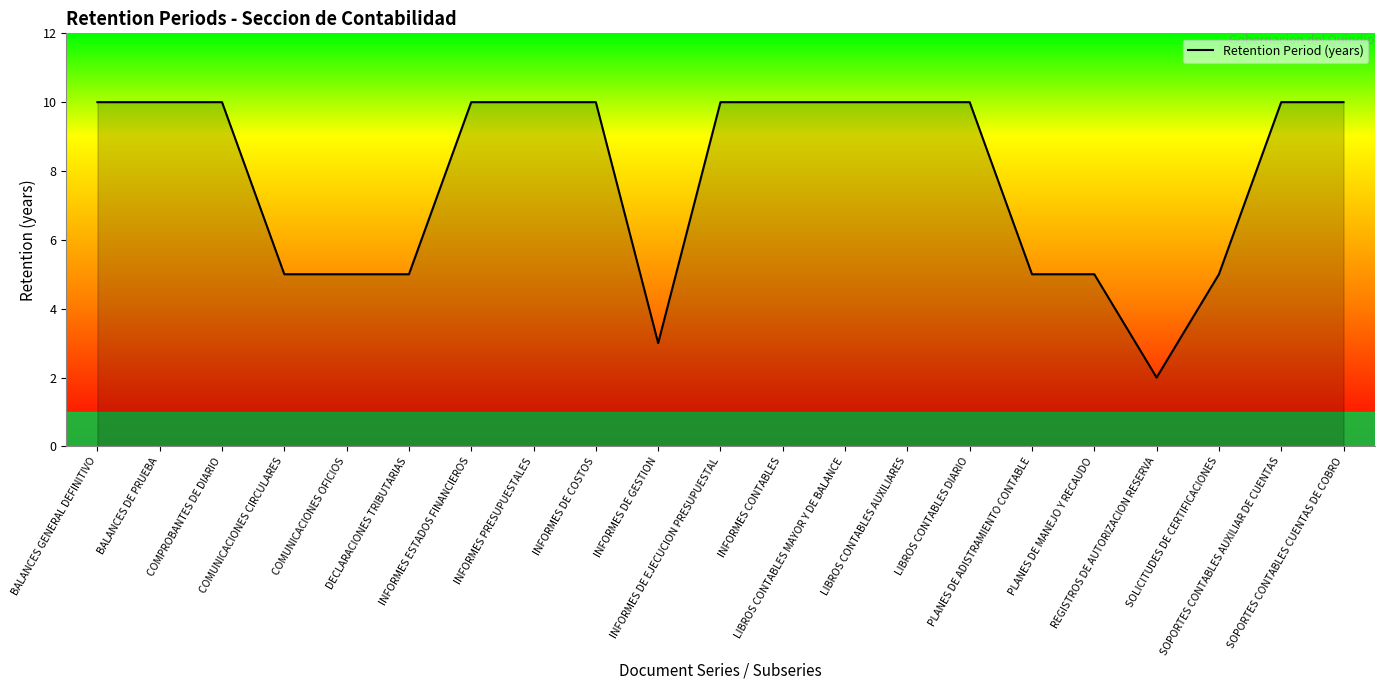

The chart shows a value of 10 at INFORMES ESTADOS FINANCIEROS. True or false?

True